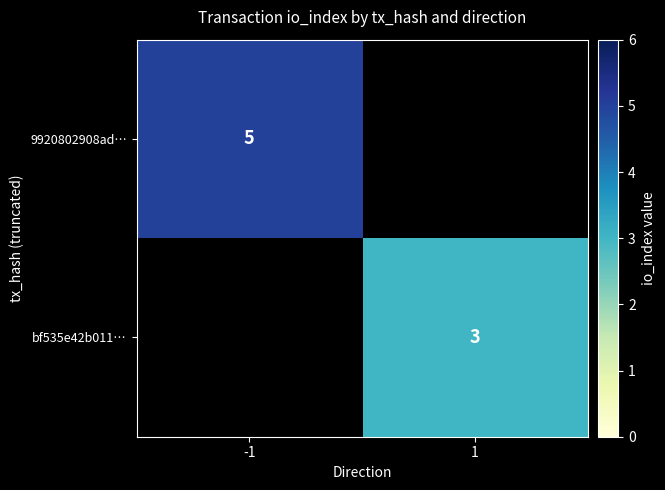

What is the greatest value displayed?

5